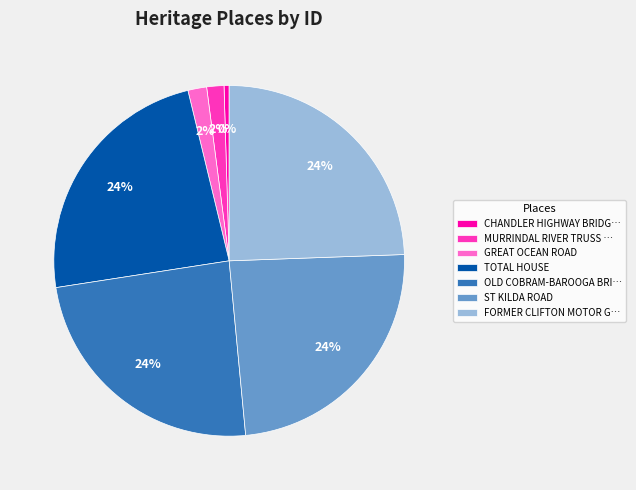

Is there a majority slice in this chart?

No